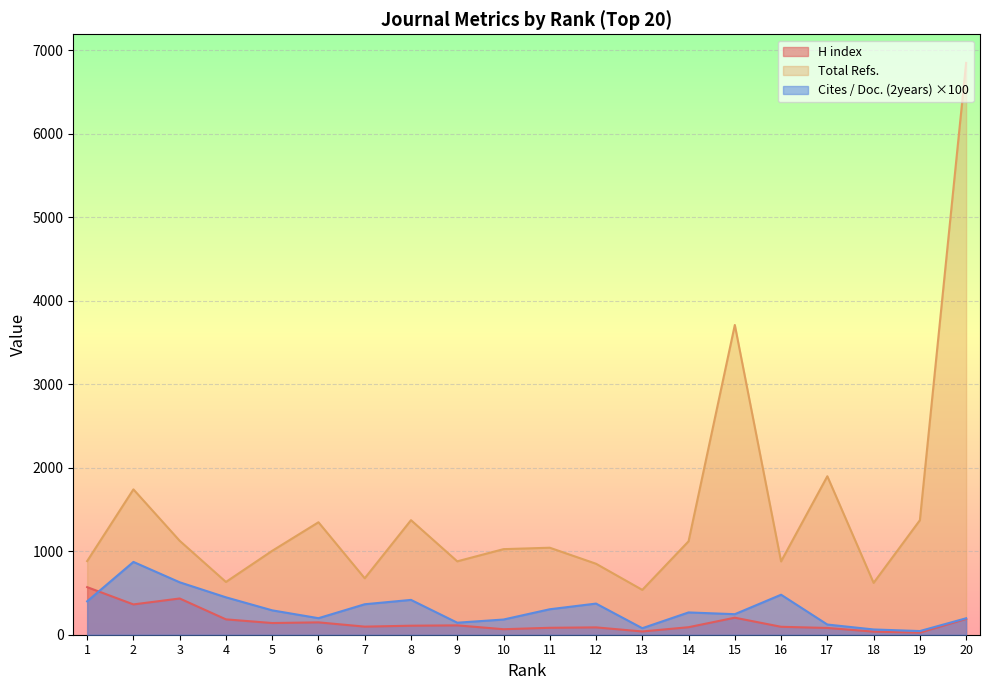

Reading left to right, transcribe all the data shown in this chart.

H index: 570.0	363.0	434.0	184.0	140.0	148.0	97.0	108.0	112.0	66.0	83.0	88.0	39.0	90.0	204.0	95.0	81.0	37.0	25.0	189.0
Total Refs.: 882.0	1741.0	1125.0	632.0	1005.0	1347.0	676.0	1372.0	879.0	1025.0	1042.0	850.0	537.0	1119.0	3710.0	878.0	1898.0	621.0	1371.0	6849.0
Cites / Doc. (2years): 400.0	872.0	628.0	448.0	292.0	198.0	365.0	417.0	144.0	182.0	305.0	373.0	78.0	267.0	246.0	479.0	122.0	63.0	44.0	197.0